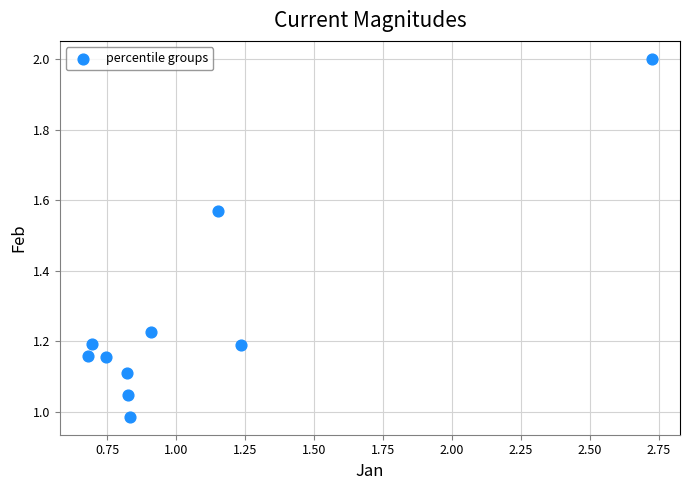

What is the range of X values (max minus min)?

2.0